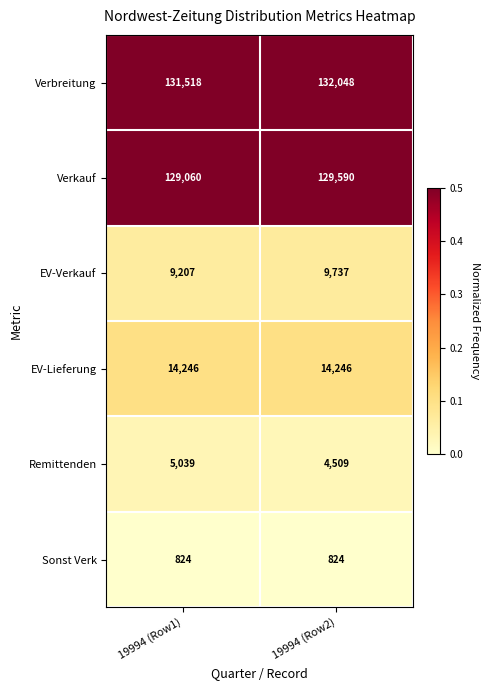

Is it true that EV-Verkauf equals 9207 at 19994 (Row1)?

True